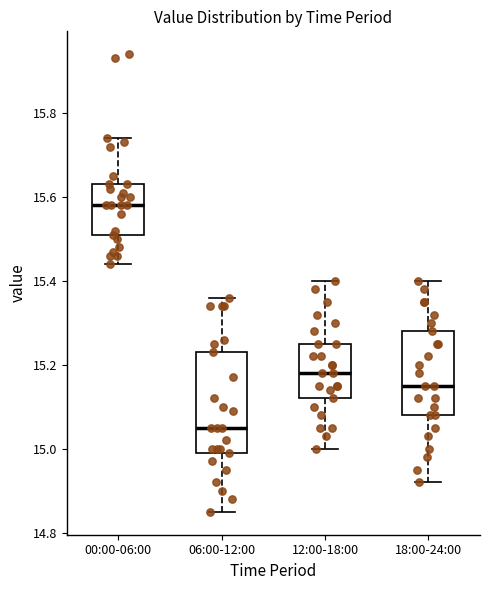

Where does the lower whisker of the box for 00:00-06:00 end on the y-axis? The values are not printed on the chart, so give them approximately, as read against the axis.

15.44